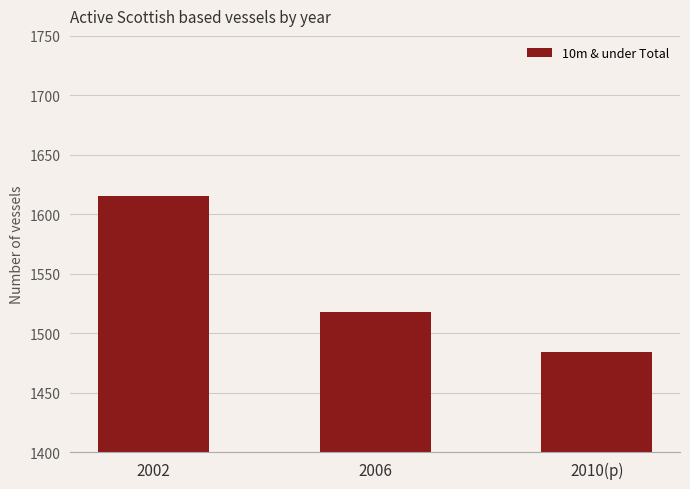

Is it true that the value at 2002 is 1615?

True